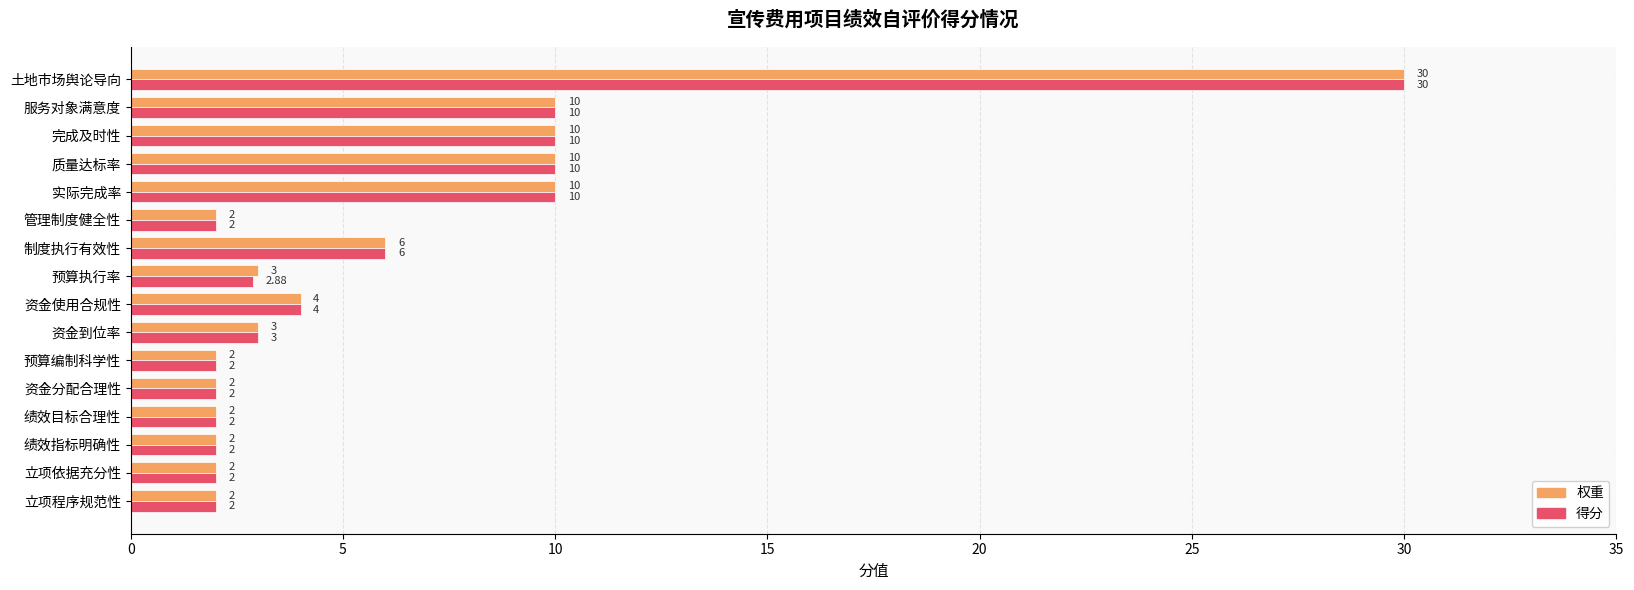

Count the number of data series in this chart.

2